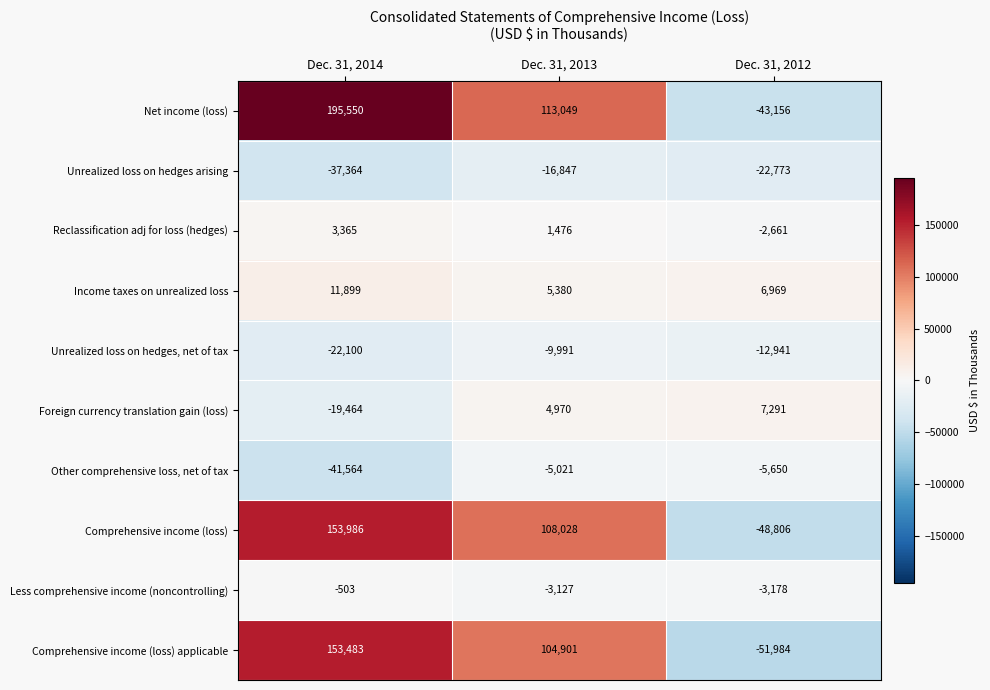

Rank the series by their maximum value, from highest to lowest.

Net income (loss), Comprehensive income (loss), Comprehensive income (loss) applicable, Income taxes on unrealized loss, Foreign currency translation gain (loss), Reclassification adj for loss (hedges), Less comprehensive income (noncontrolling), Other comprehensive loss, net of tax, Unrealized loss on hedges, net of tax, Unrealized loss on hedges arising